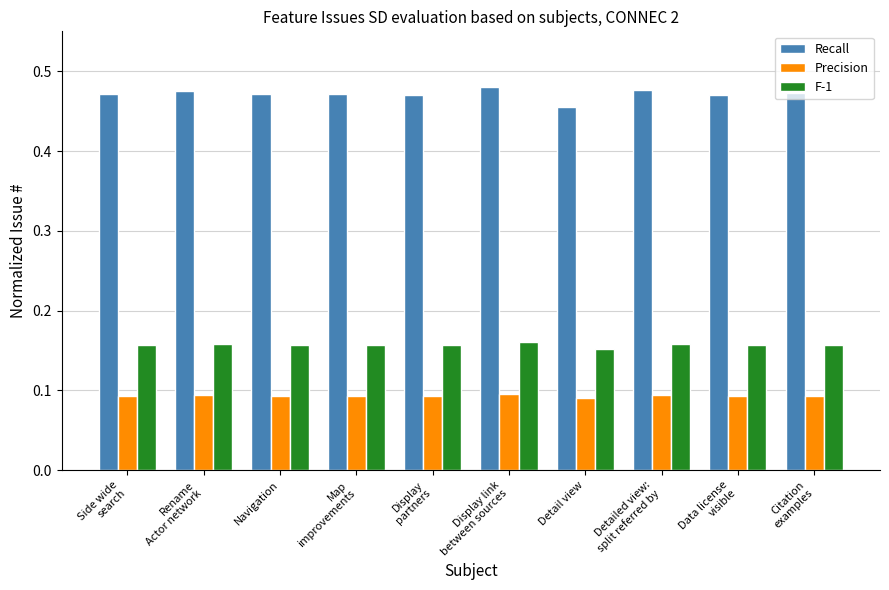

What are all the series names shown in the legend?

Recall, Precision, F-1